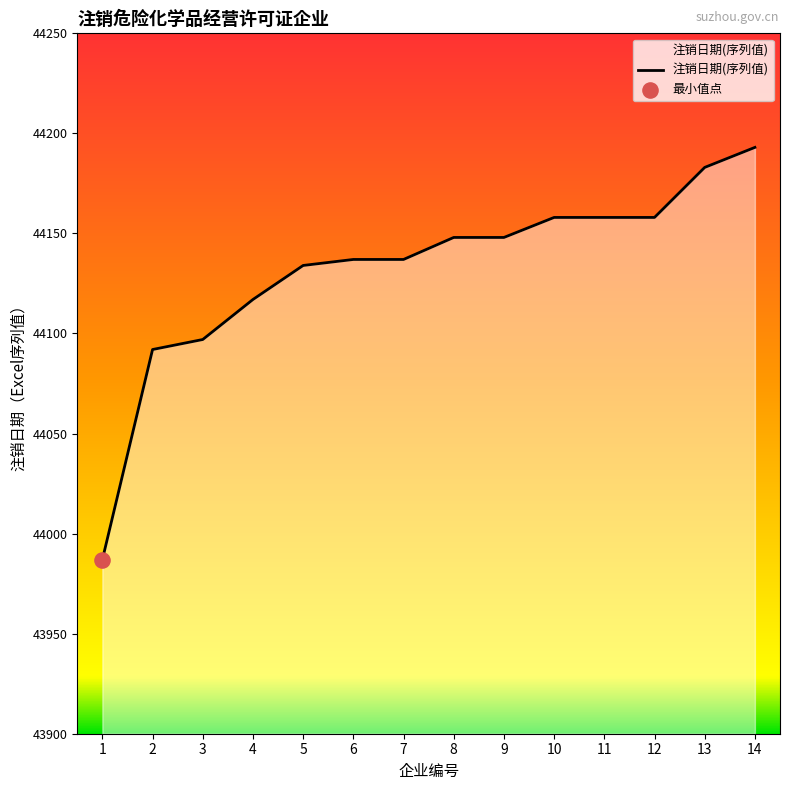

Which has a higher value, 5 or 10?

10